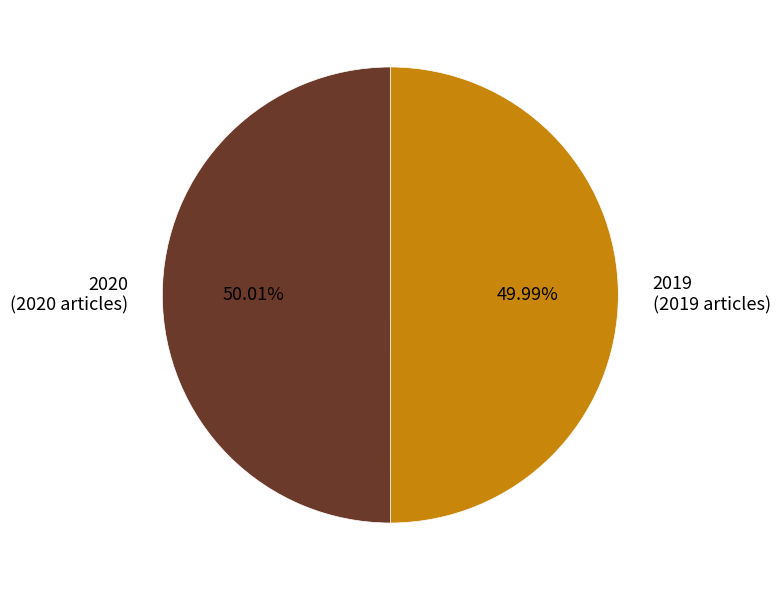

Count the number of slices in the pie.

2